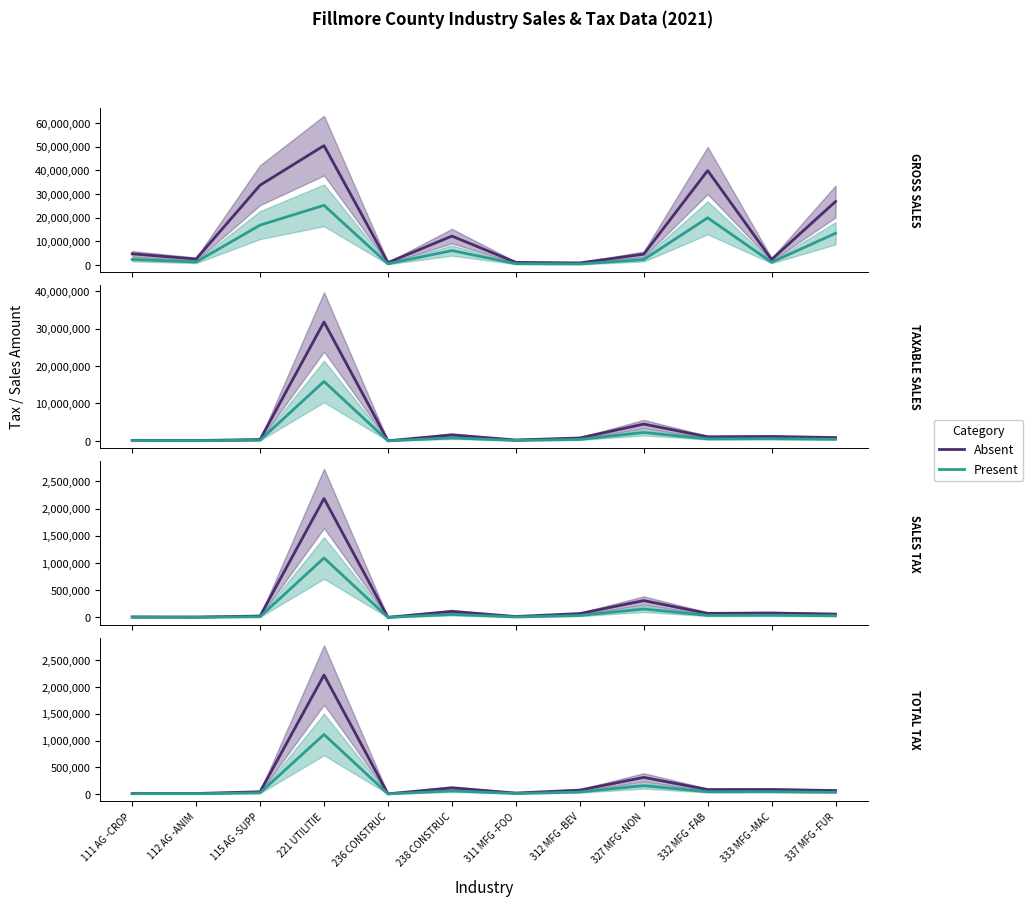

What is the label of the 7th point from the left?

311 MFG -FOO